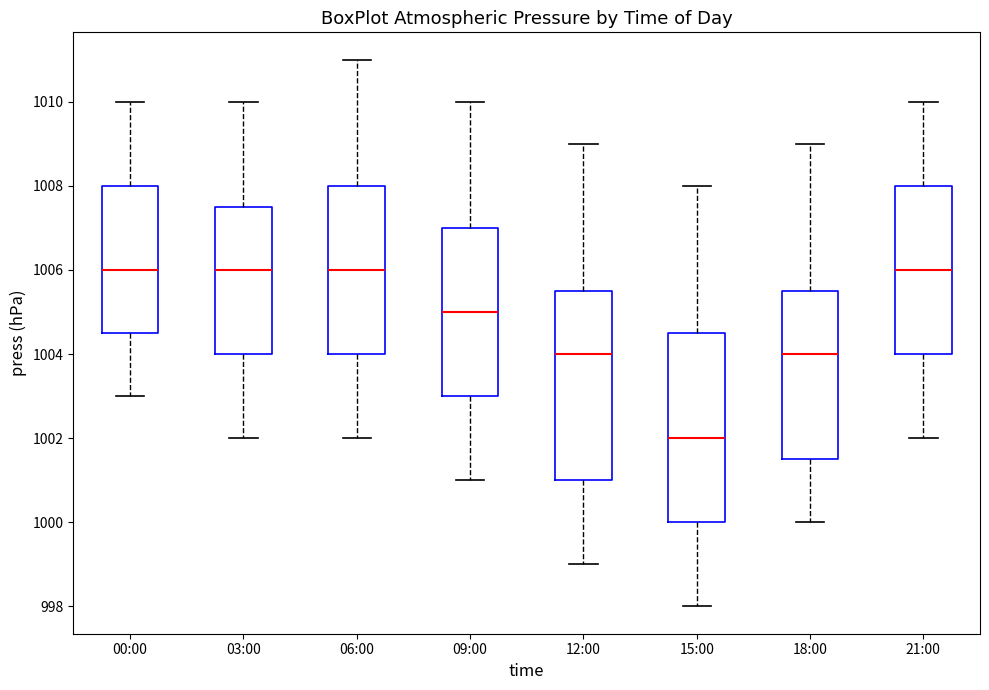

Reading left to right, transcribe this box plot: for each box, give where its median line is, the range the box spans, and where its two whiskers end, as read against the y-axis. The values are not printed on the chart, so give them approximately, as read against the axis.

00:00: median 1006.0, box 1004.6 to 1008.0, whiskers 1003.0 to 1010.0
03:00: median 1006.0, box 1004.0 to 1007.6, whiskers 1002.0 to 1010.0
06:00: median 1006.0, box 1004.0 to 1008.0, whiskers 1002.0 to 1011.0
09:00: median 1005.0, box 1003.0 to 1007.0, whiskers 1001.0 to 1010.0
12:00: median 1004.0, box 1001.0 to 1005.6, whiskers 999.0 to 1009.0
15:00: median 1002.0, box 1000.0 to 1004.6, whiskers 998.0 to 1008.0
18:00: median 1004.0, box 1001.6 to 1005.6, whiskers 1000.0 to 1009.0
21:00: median 1006.0, box 1004.0 to 1008.0, whiskers 1002.0 to 1010.0